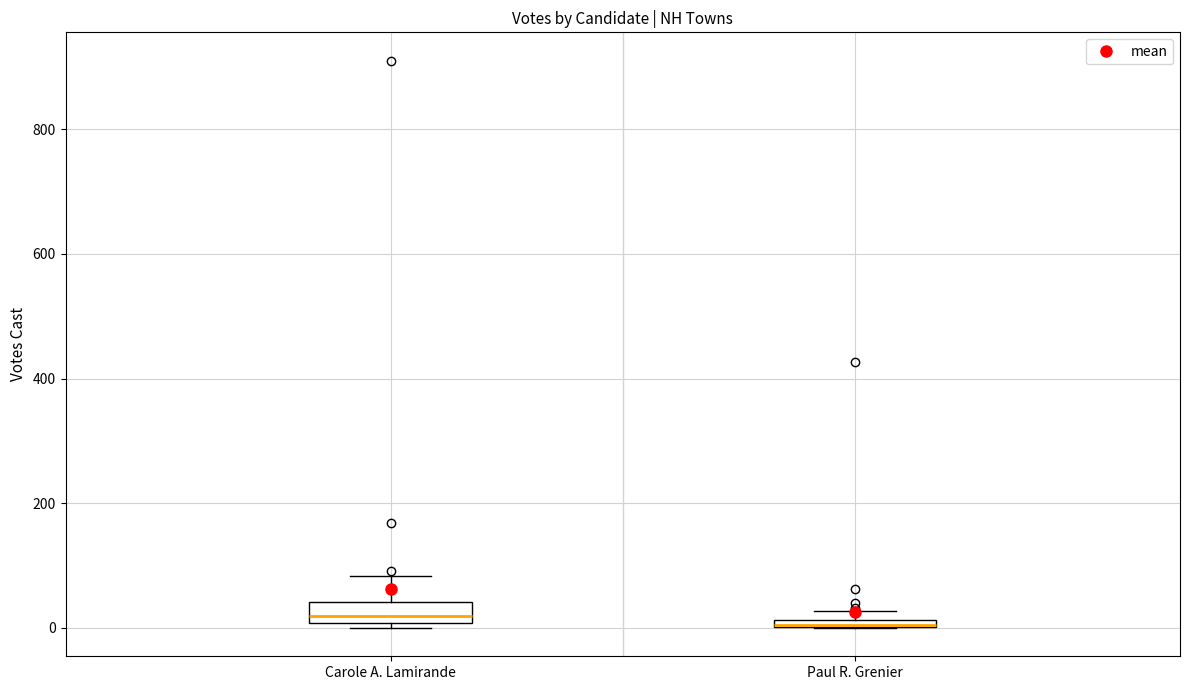

Where does the median line of the box for Carole A. Lamirande sit on the y-axis? The values are not printed on the chart, so give them approximately, as read against the axis.

20